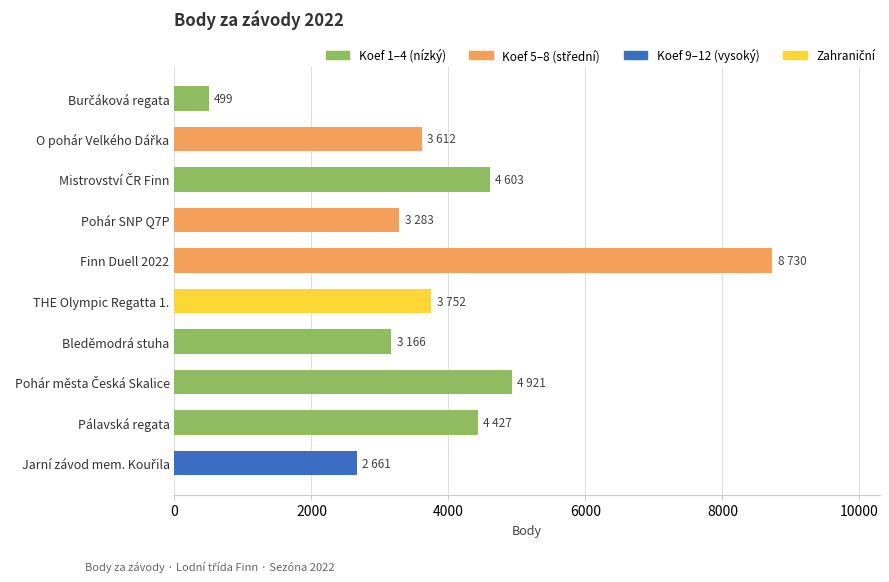

Read the value at Pálavská regata, to the nearest 10.

4430